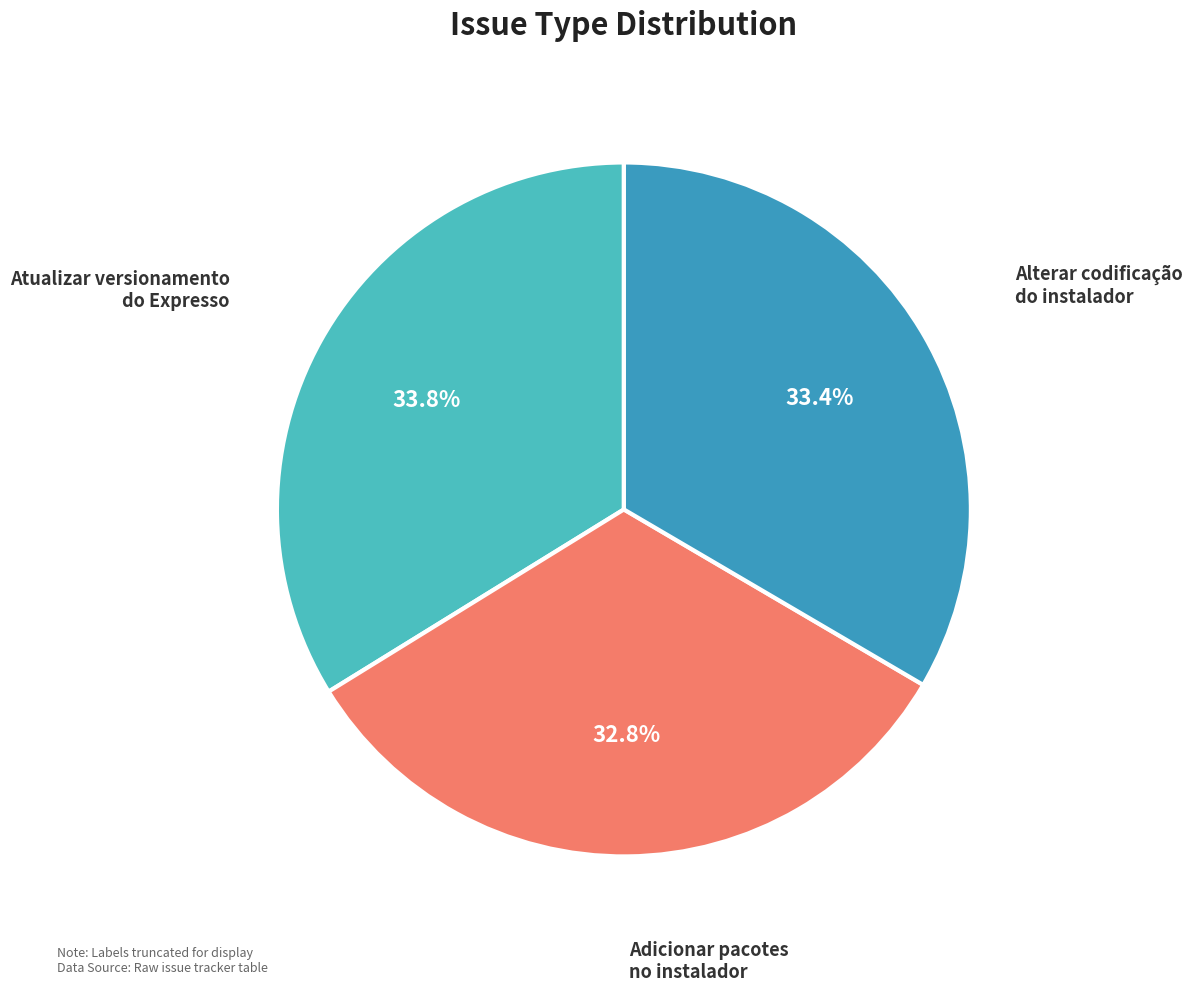

To the nearest percent, what is the average slice percentage?

33%